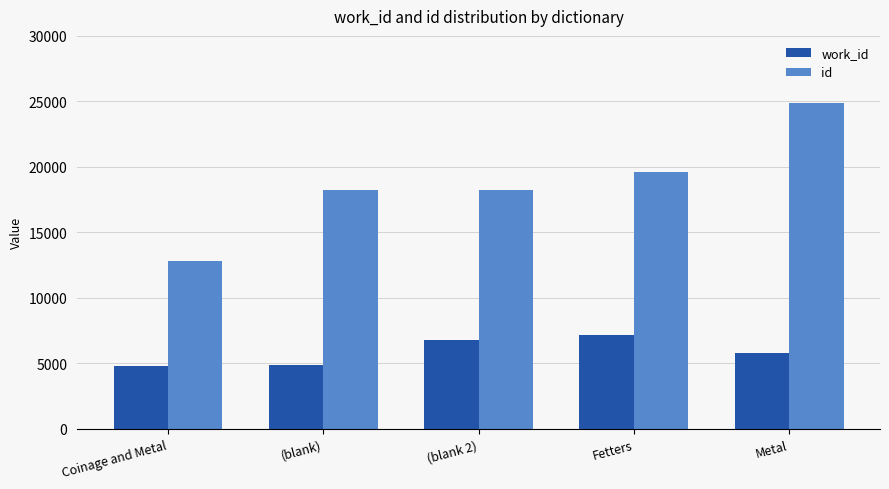

What is the sum of the work_id values at Fetters and Coinage and Metal?

11989